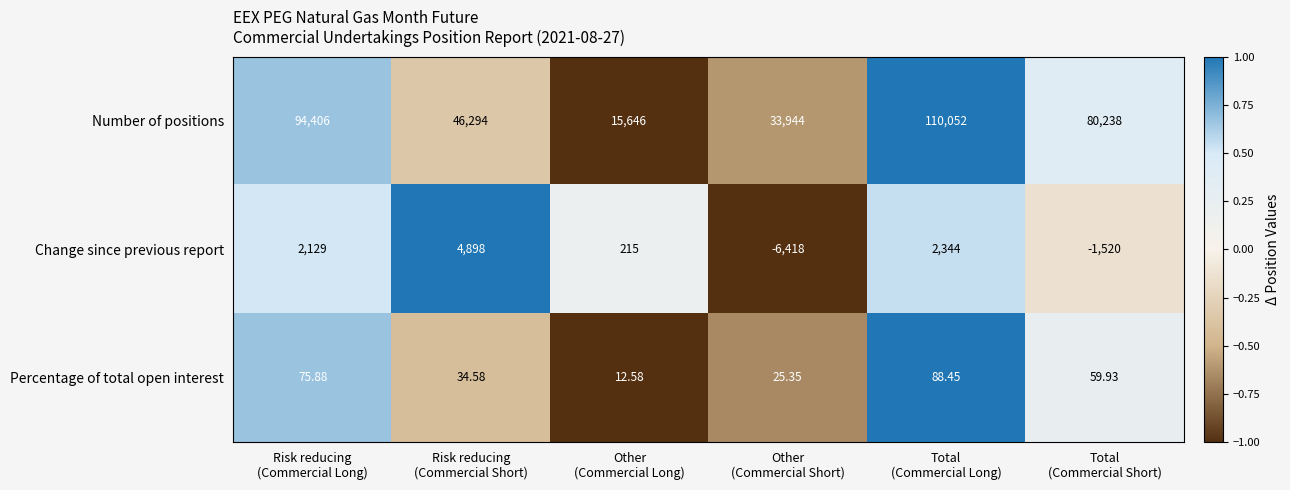

List the series in order of their peak value, highest first.

Number of positions, Change since previous report, Percentage of total open interest